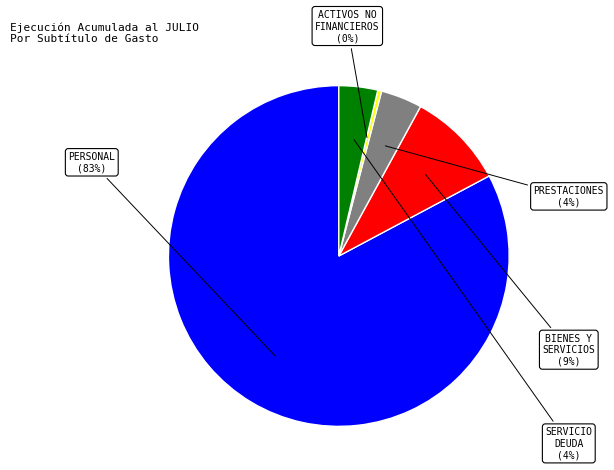

To the nearest percent, what is the average slice percentage?

20%